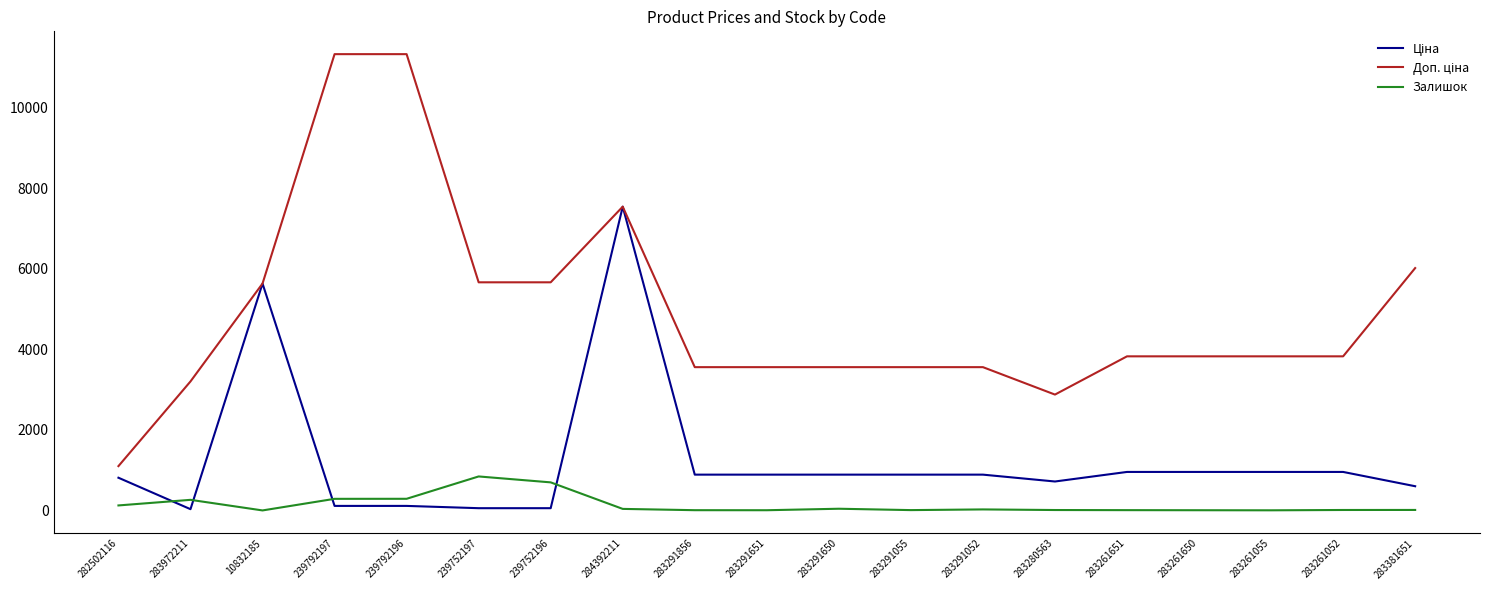

What is the greatest value displayed?

11334.0